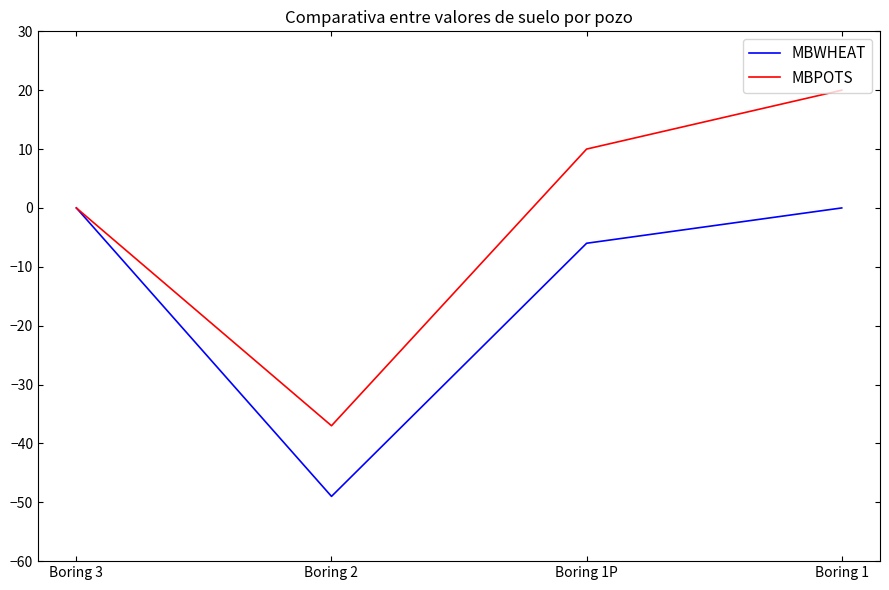

Count the number of categories in the chart.

4